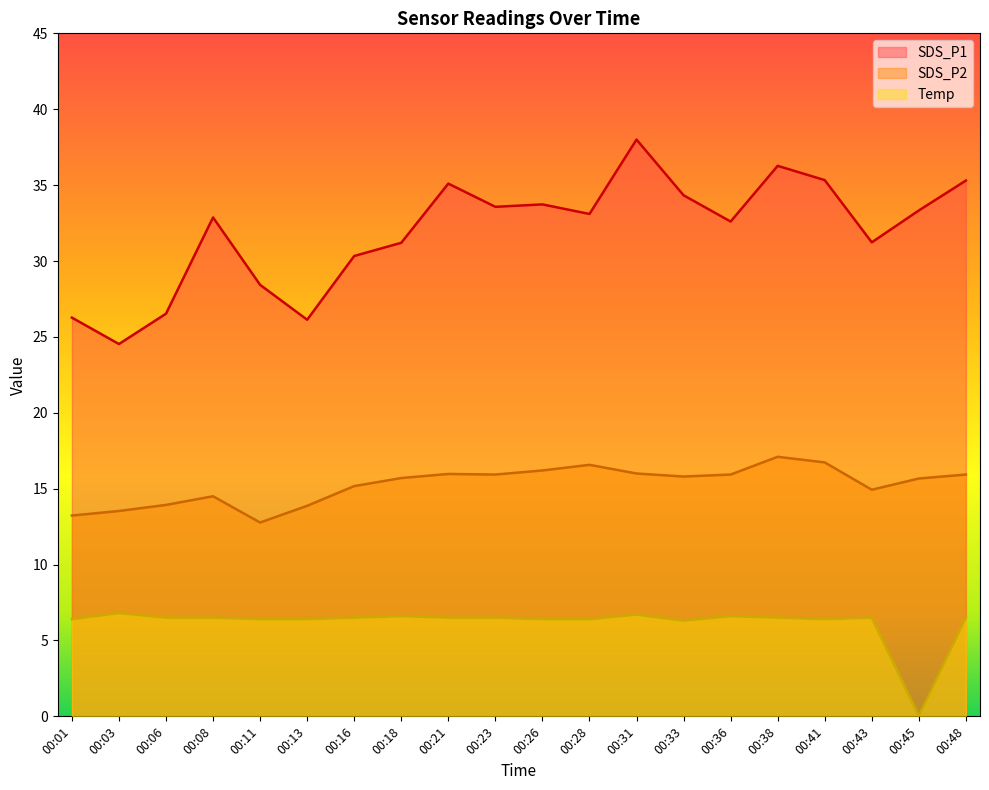

True or false: SDS_P2 and SDS_P1 intersect in this chart.

False